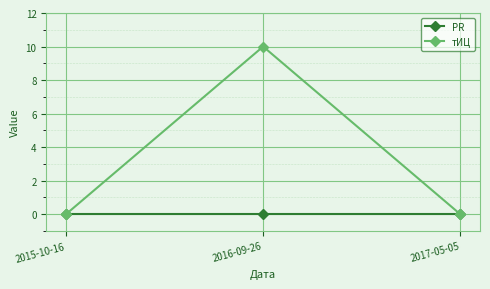

At how many categories does at least one series exceed 8?

1